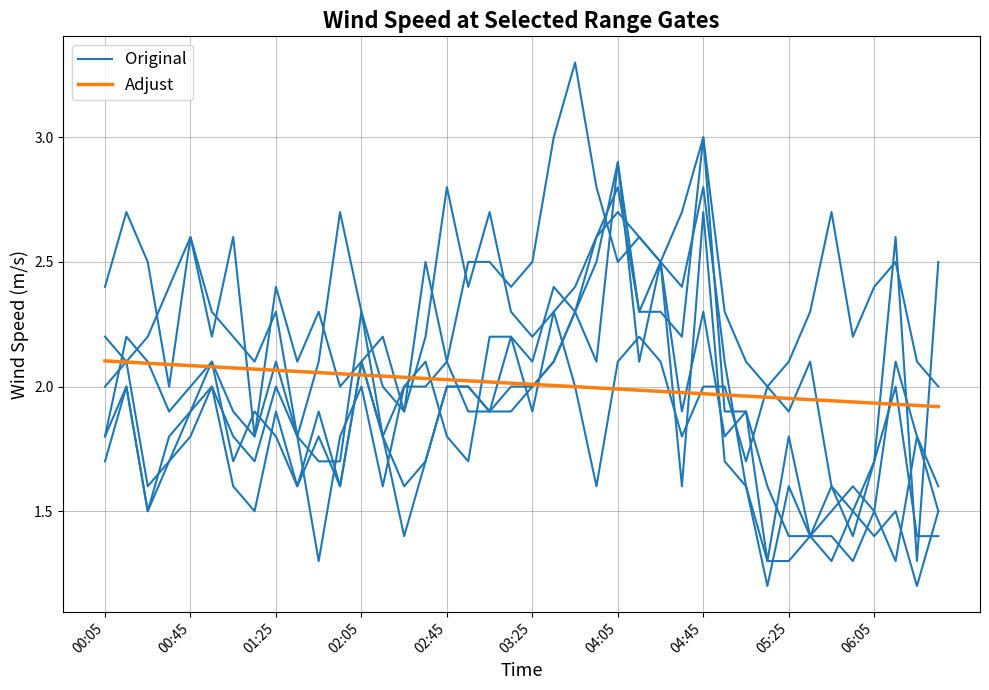

Is it true that Adjust equals 1.9 at 33?

True